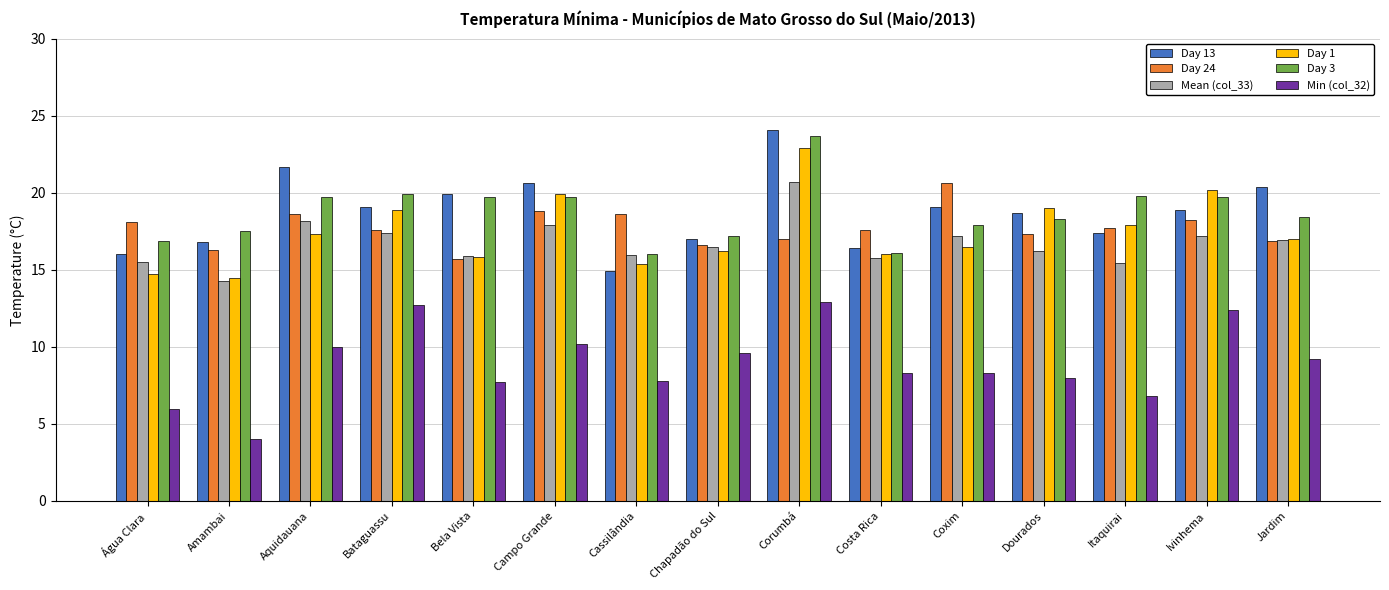

What is the approximate value of Day 3 at Itaquirai?

19.8